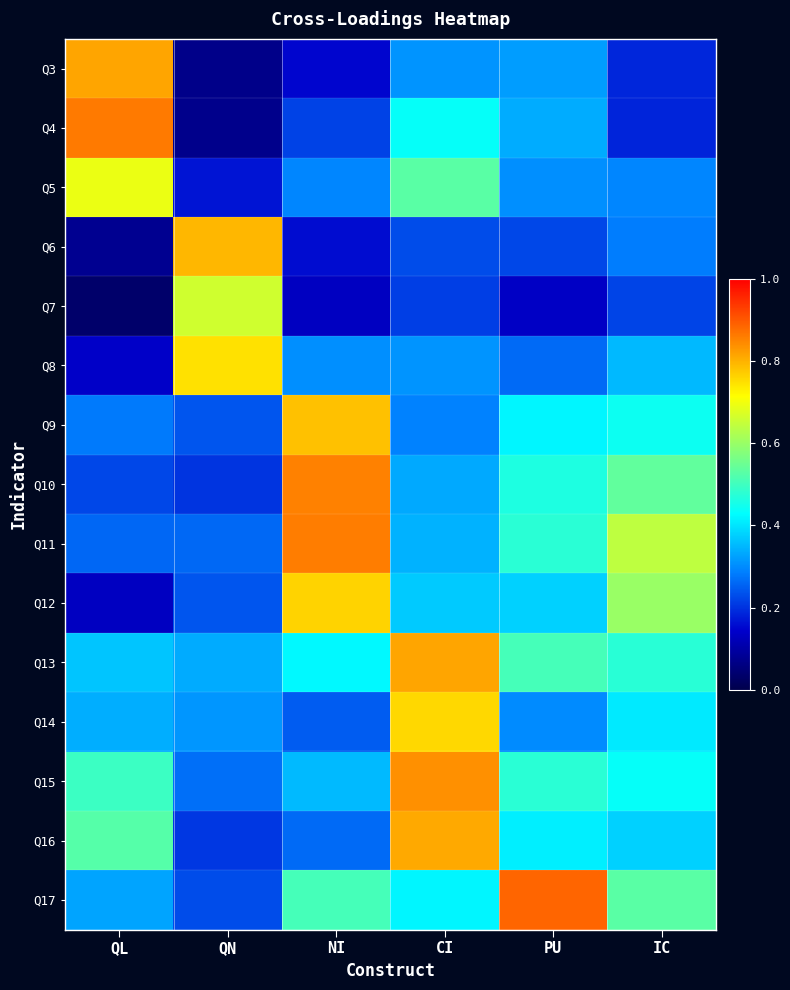

Count the number of categories in the chart.

6